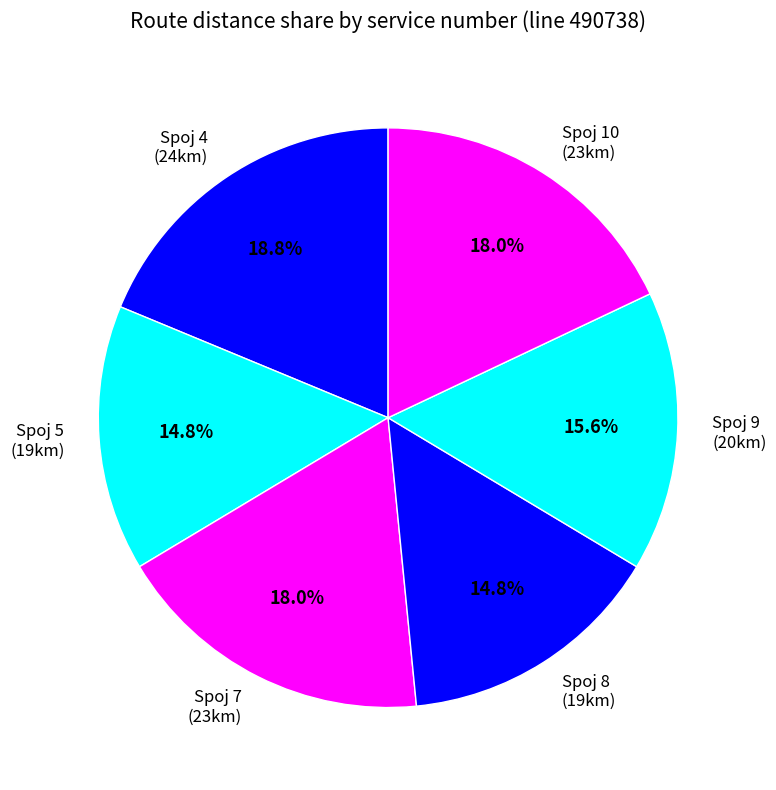

What is the ratio of the value at Spoj 7 (23km) to the value at Spoj 4 (24km)?

1.0